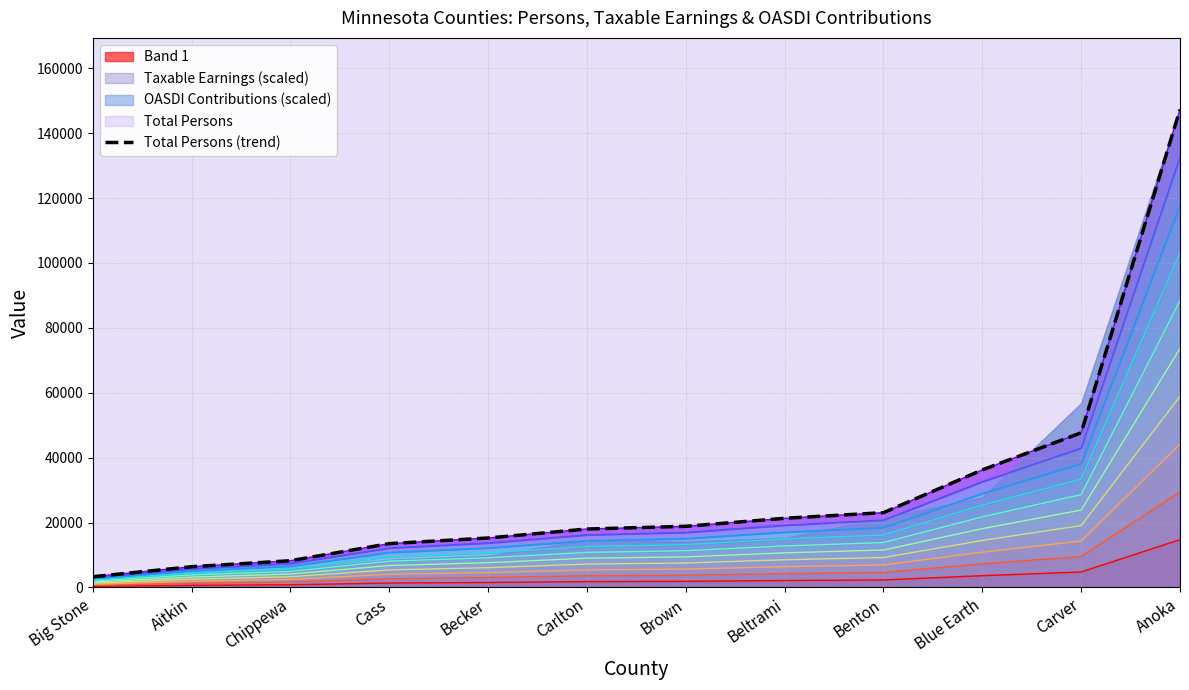

At which category does the chart reach its minimum across all series?

Big Stone